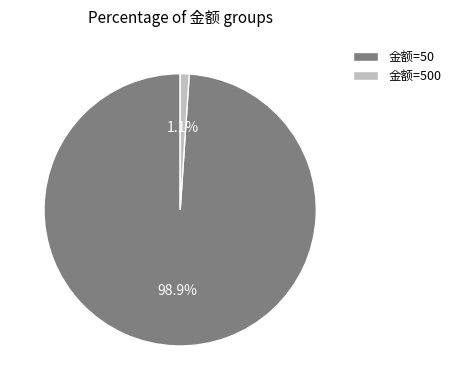

To the nearest percent, what portion does 金额=500 represent?

1%